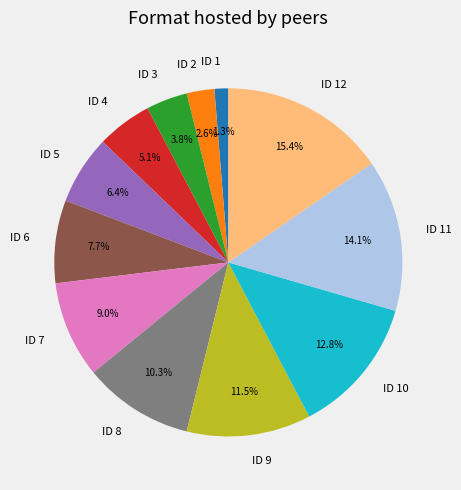

Count the number of slices in the pie.

12